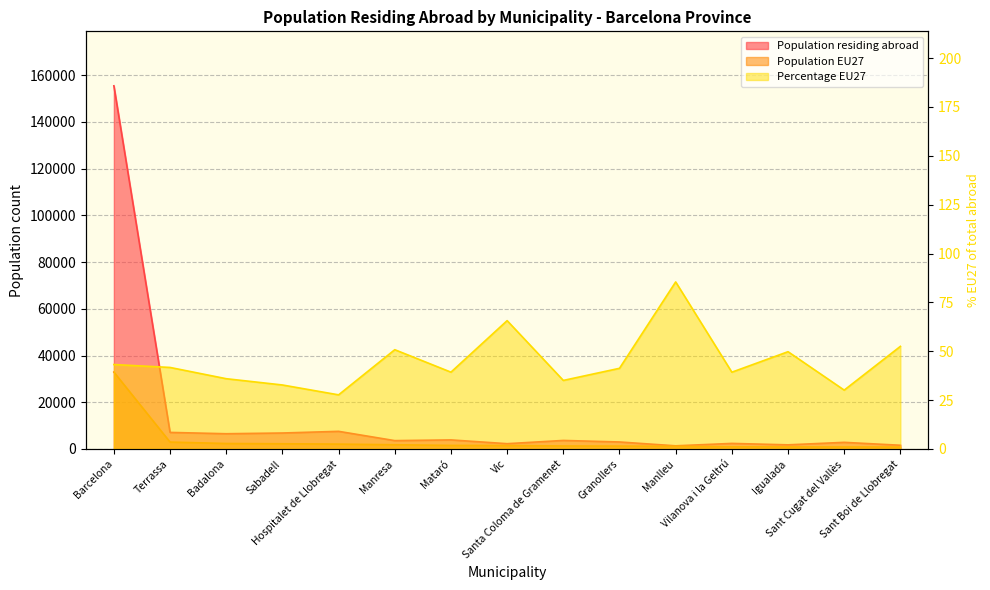

List the series in order of their peak value, highest first.

Population residing abroad, Population EU27, Percentage EU27